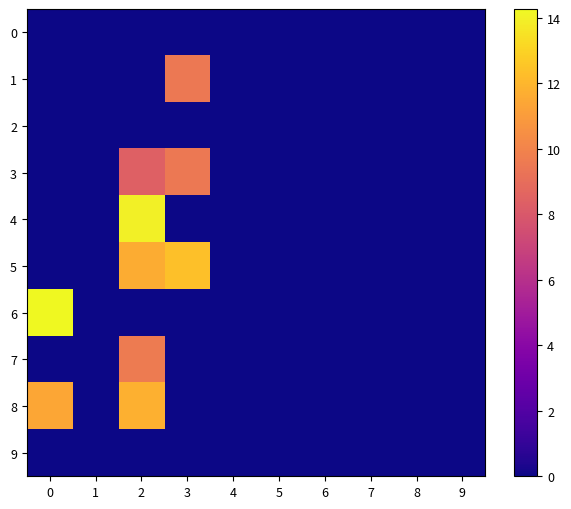

List the series in order of their peak value, highest first.

row_6, row_4, row_5, row_8, row_7, row_3, row_1, row_0, row_2, row_9